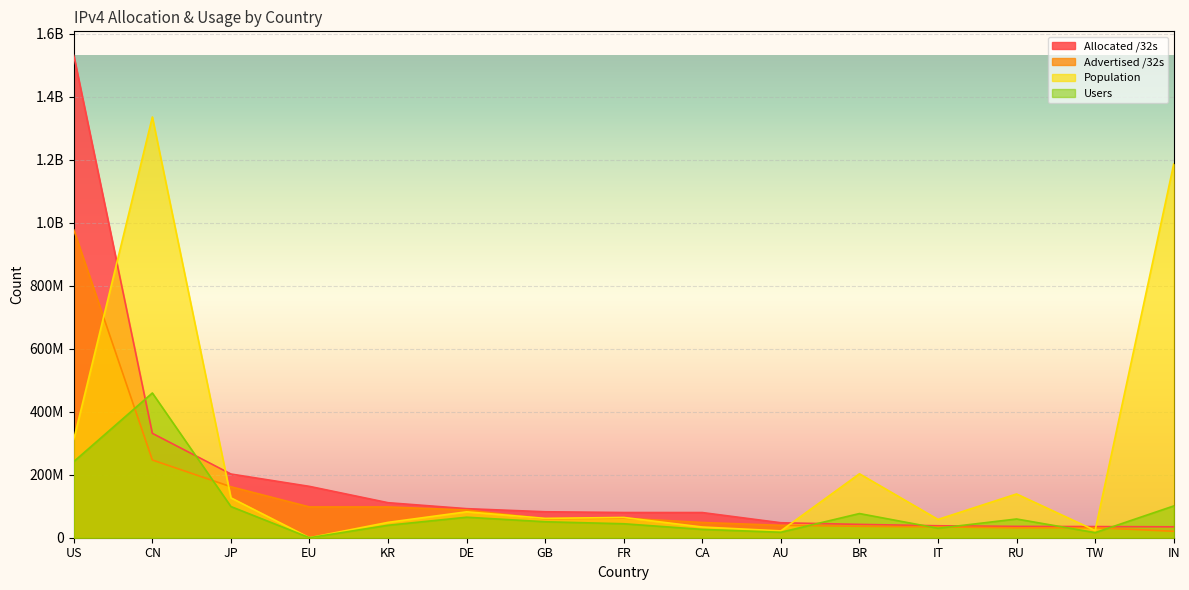

At GB, list the series in order from smallest to largest.

Users, Advertised /32s, Population, Allocated /32s